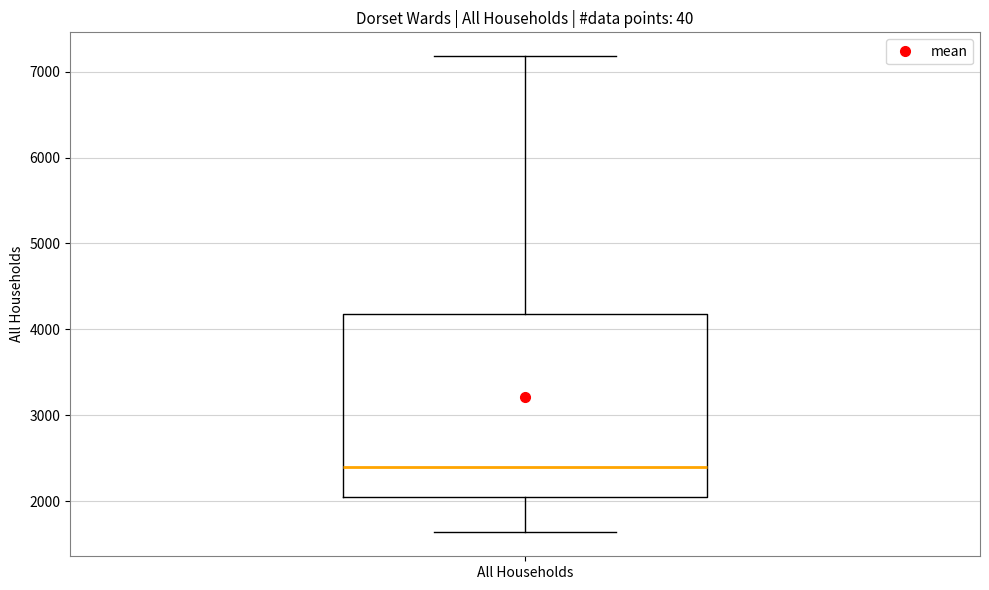

Transcribe this box plot: give where the median line is, the range the box spans, and where the two whiskers end, as read against the y-axis. The values are not printed on the chart, so give them approximately, as read against the axis.

median 2400, box 2000 to 4200, whiskers 1600 to 7200